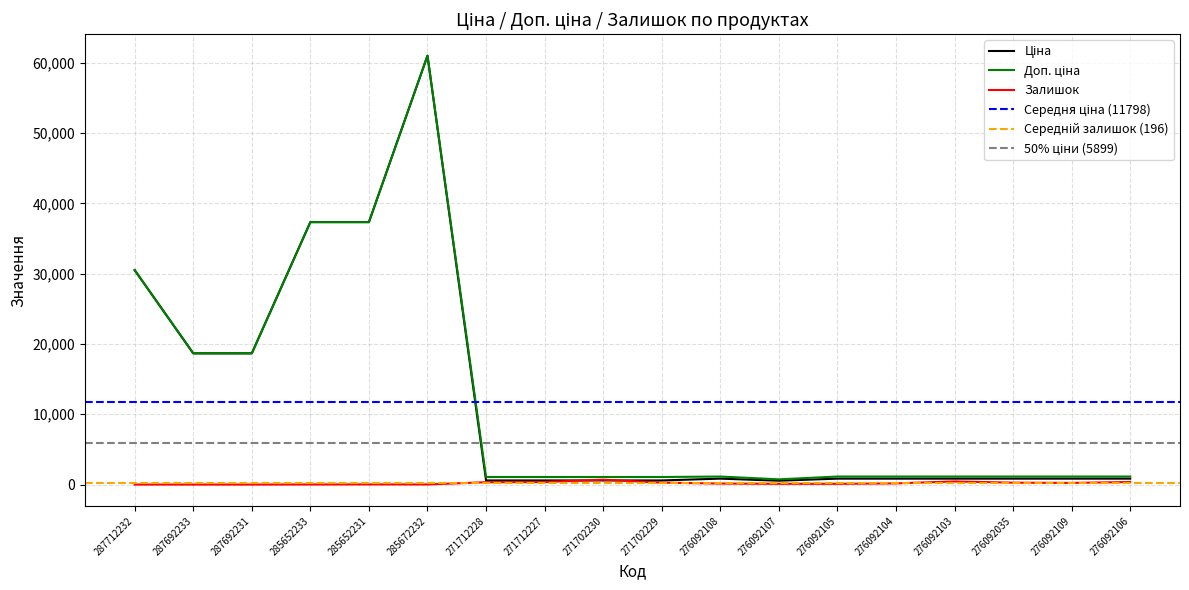

True or false: Доп. ціна and Ціна intersect in this chart.

False